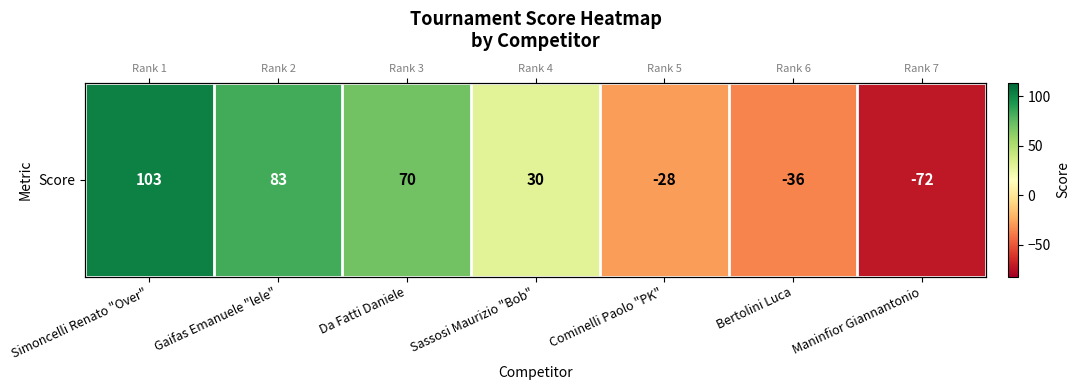

The chart shows a value of 140 at Gaifas Emanuele "lele". True or false?

False